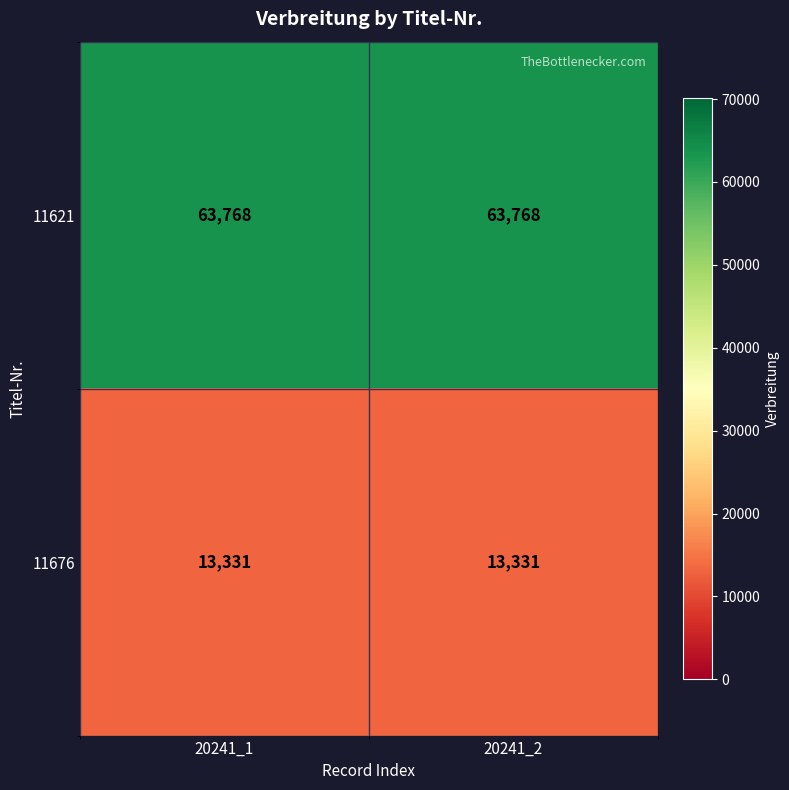

List the series in order of their overall mean, lowest first.

11676, 11621